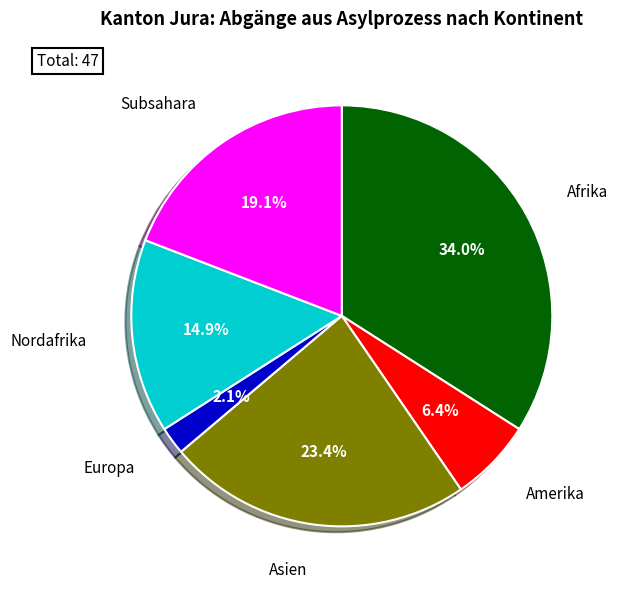

Does any single category account for the majority?

No